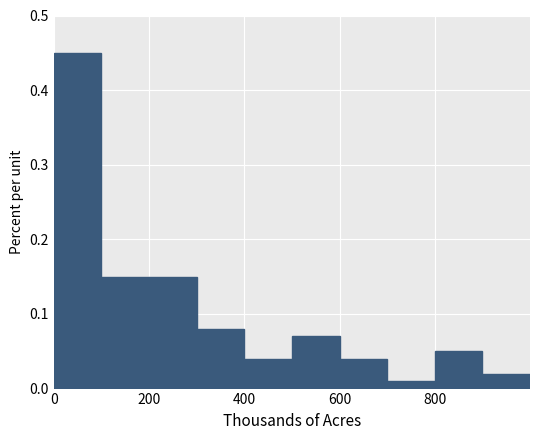

What is the height of the bar covering 500 to 600 on the x-axis? The values are not printed on the chart, so give them approximately, as read against the axis.

0.07